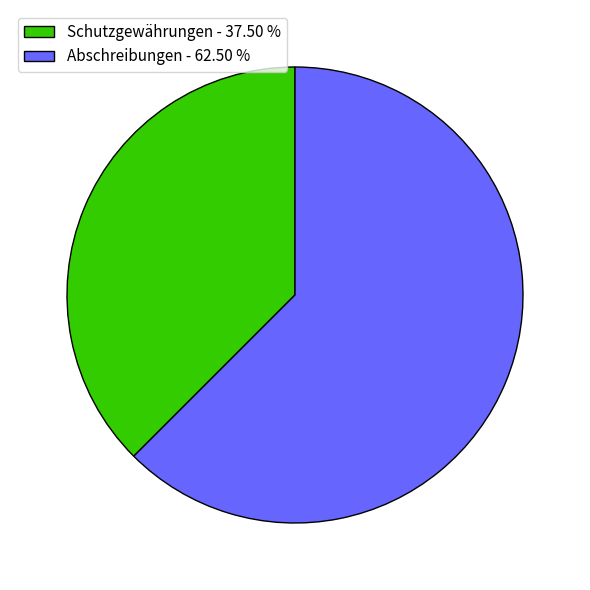

Do Schutzgewährungen - 37.50 % and Abschreibungen - 62.50 % together represent more than half of the pie?

Yes